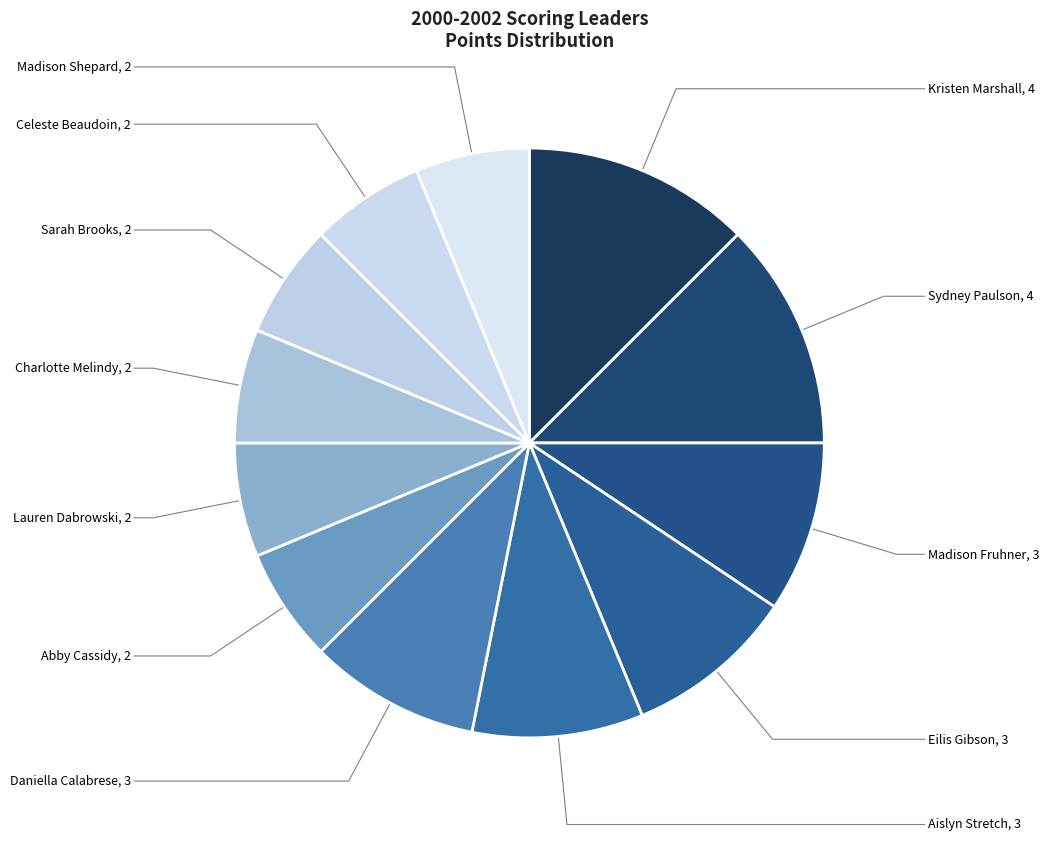

True or false: Aislyn Stretch accounts for 9% of the total.

True